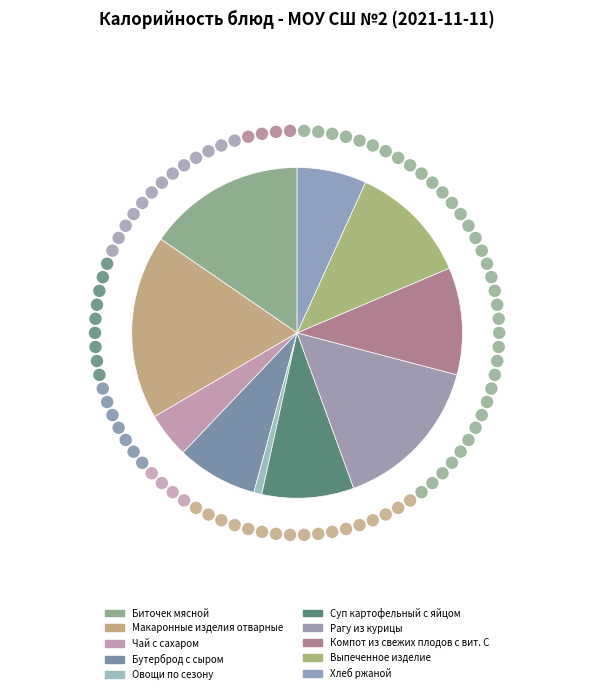

Which category has the smallest portion of the pie?

Овощи по сезону